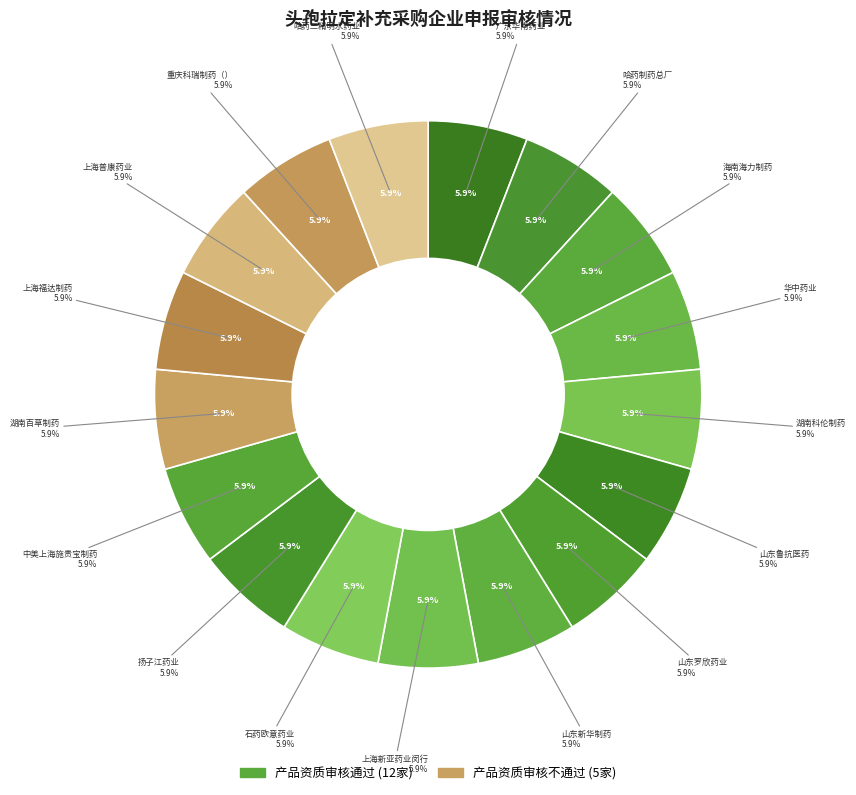

Count the number of slices in the pie.

17